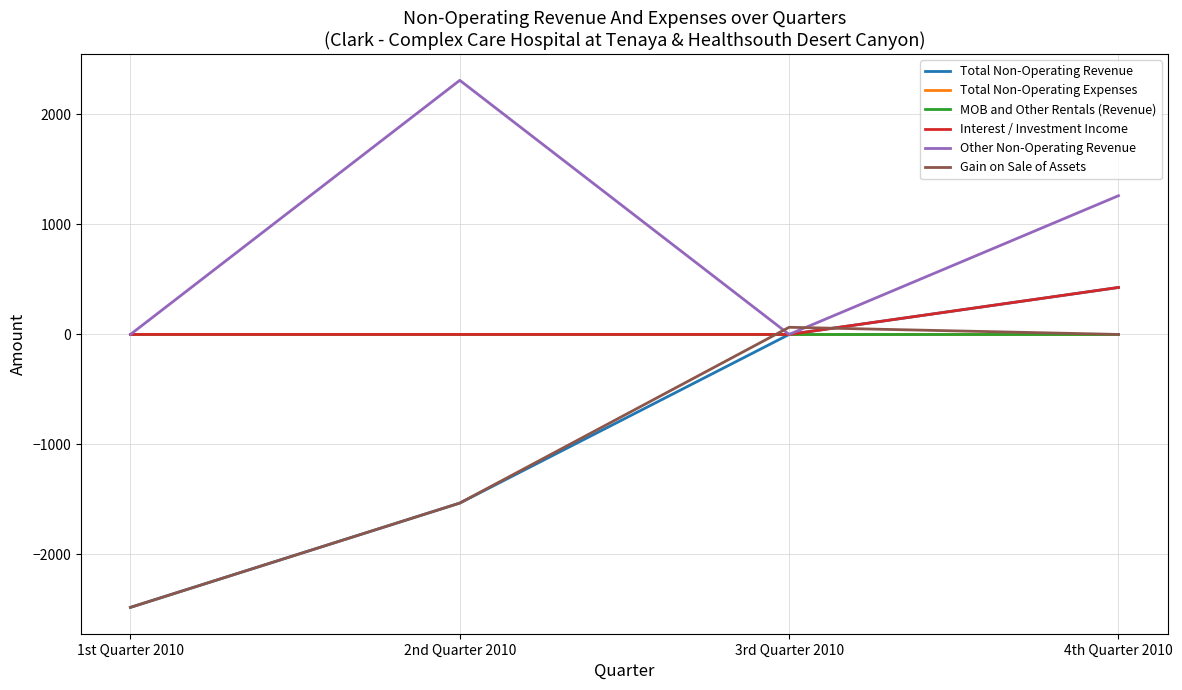

What is the smallest value displayed?

-2481